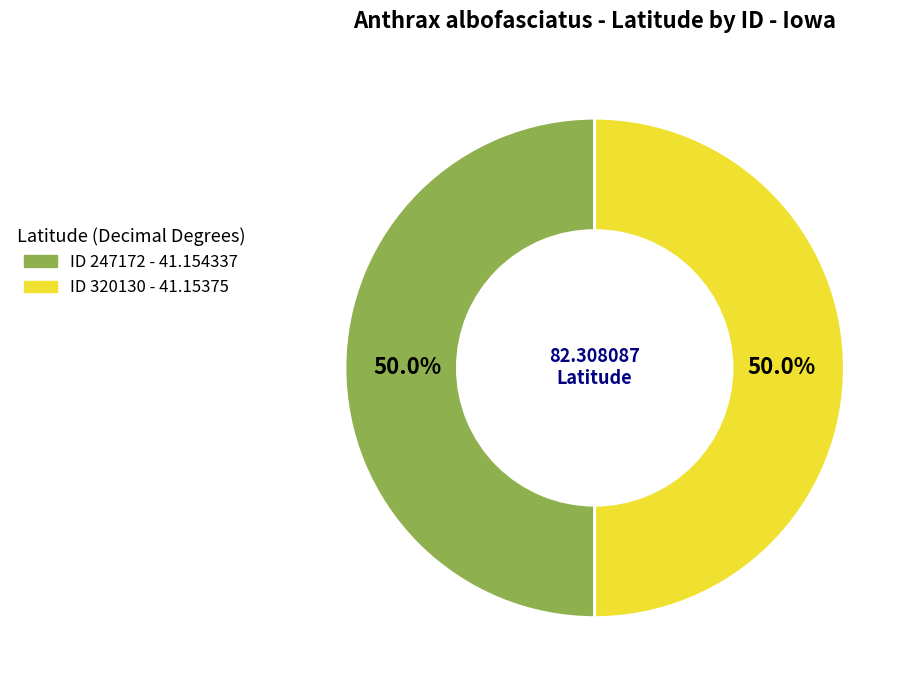

Rank the categories by value from lowest to highest.

320130, 247172